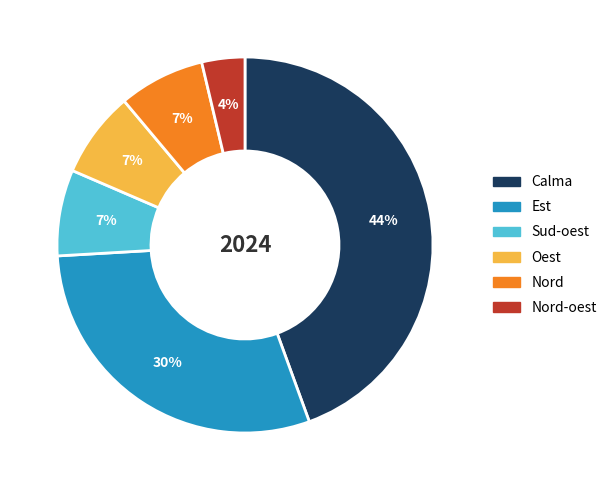

To the nearest percent, what percentage of the pie is Est?

30%